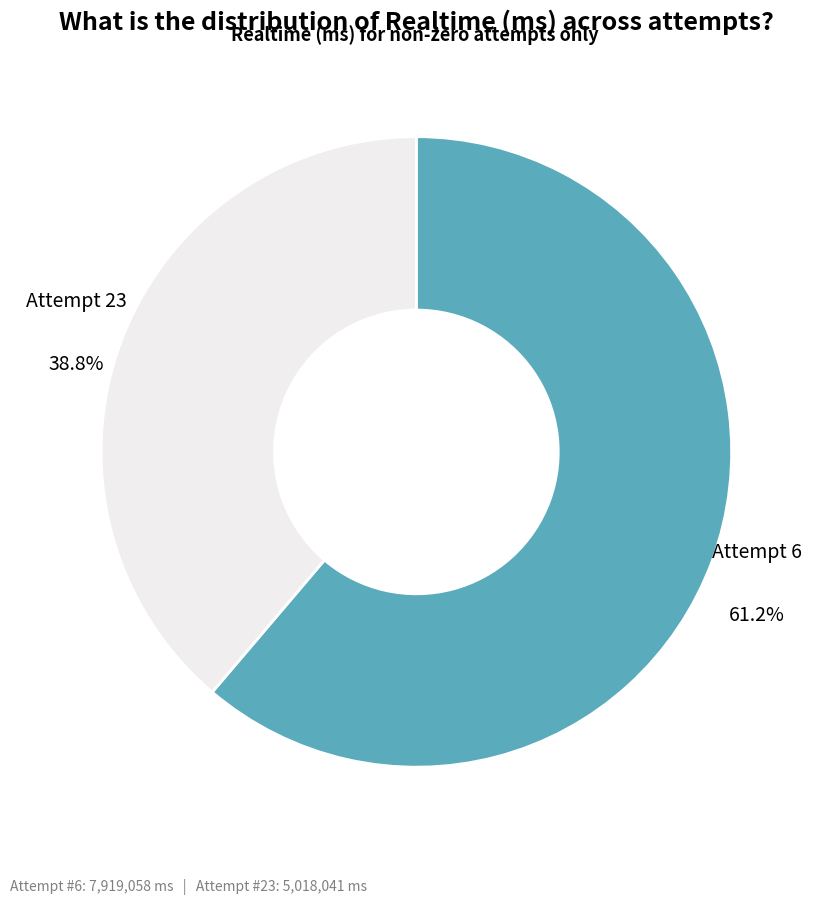

Which category has the biggest portion of the pie?

Attempt 6